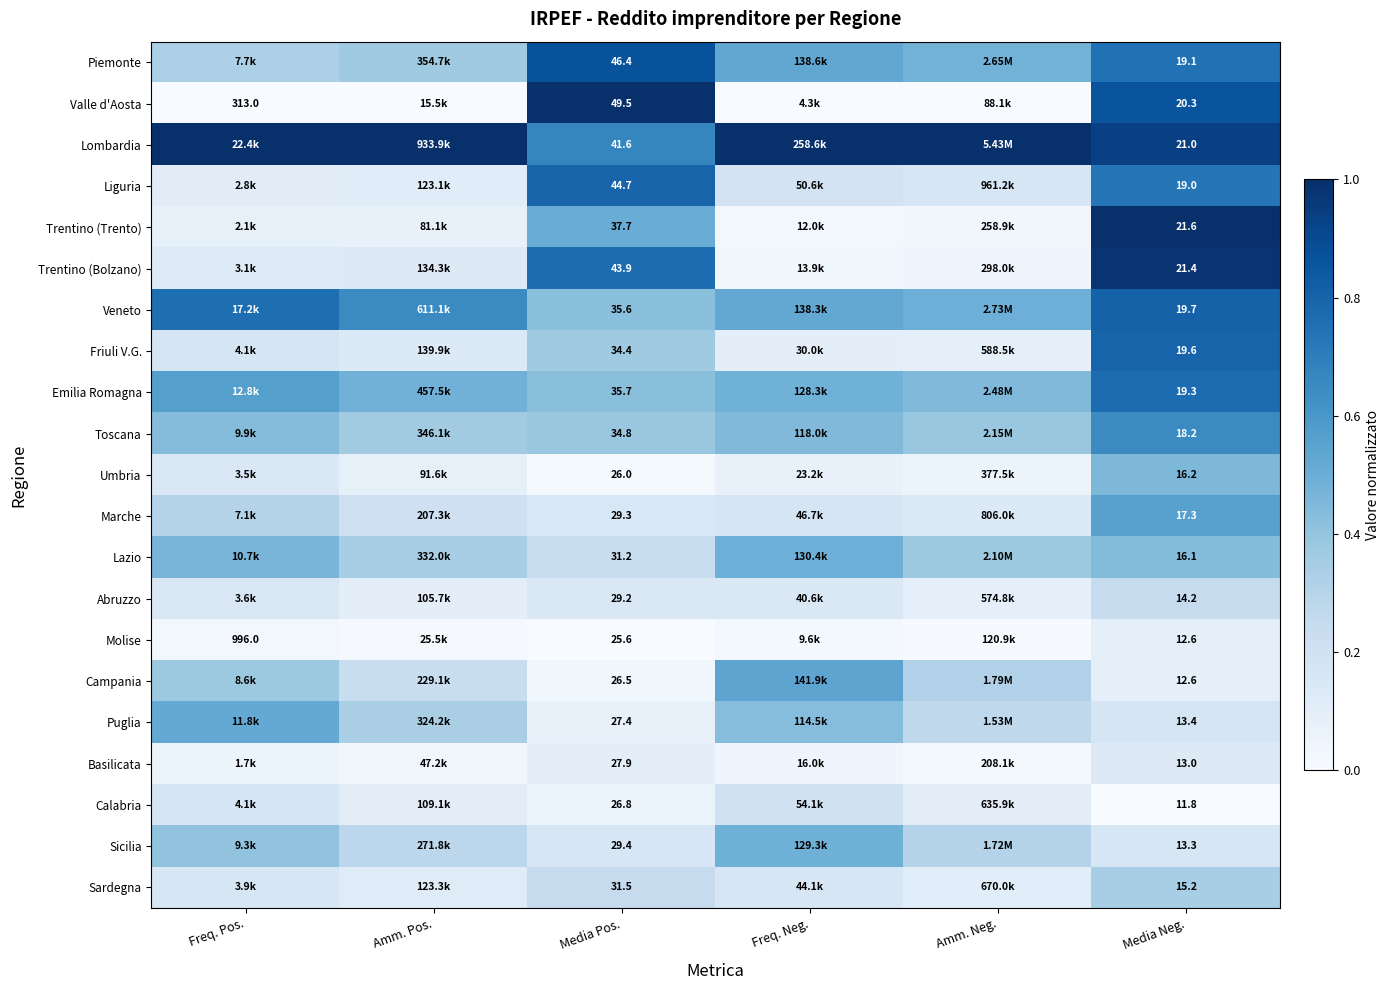

Where is Trentino (Bolzano) nearest to the value 0?

Freq. Neg.